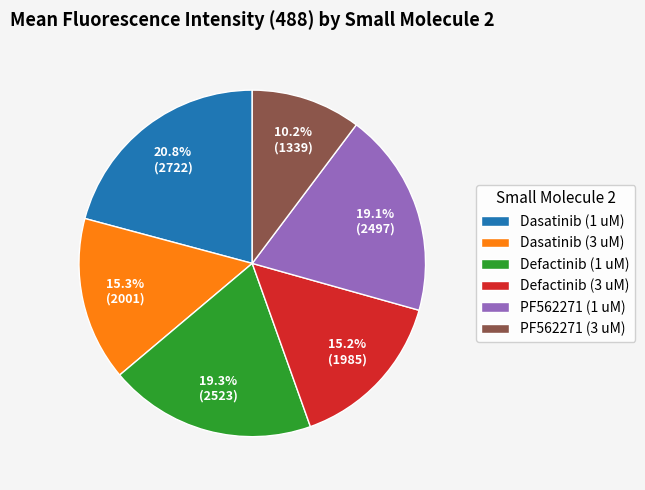

To the nearest percent, what is the average slice percentage?

17%